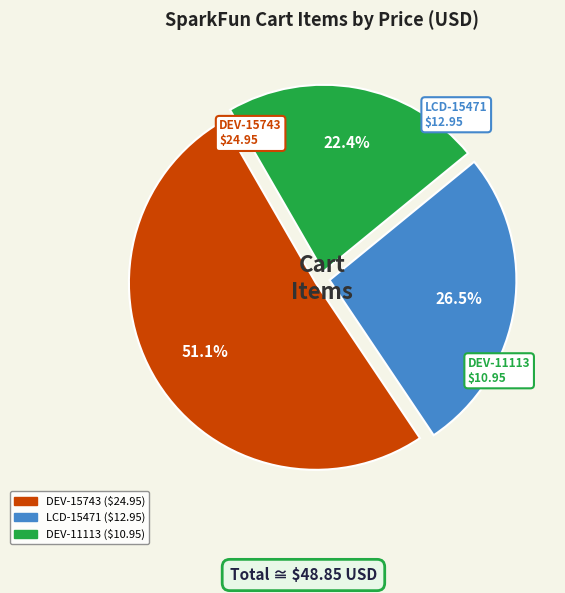

To the nearest percent, what is the difference between the largest and smallest slice percentages?

29%